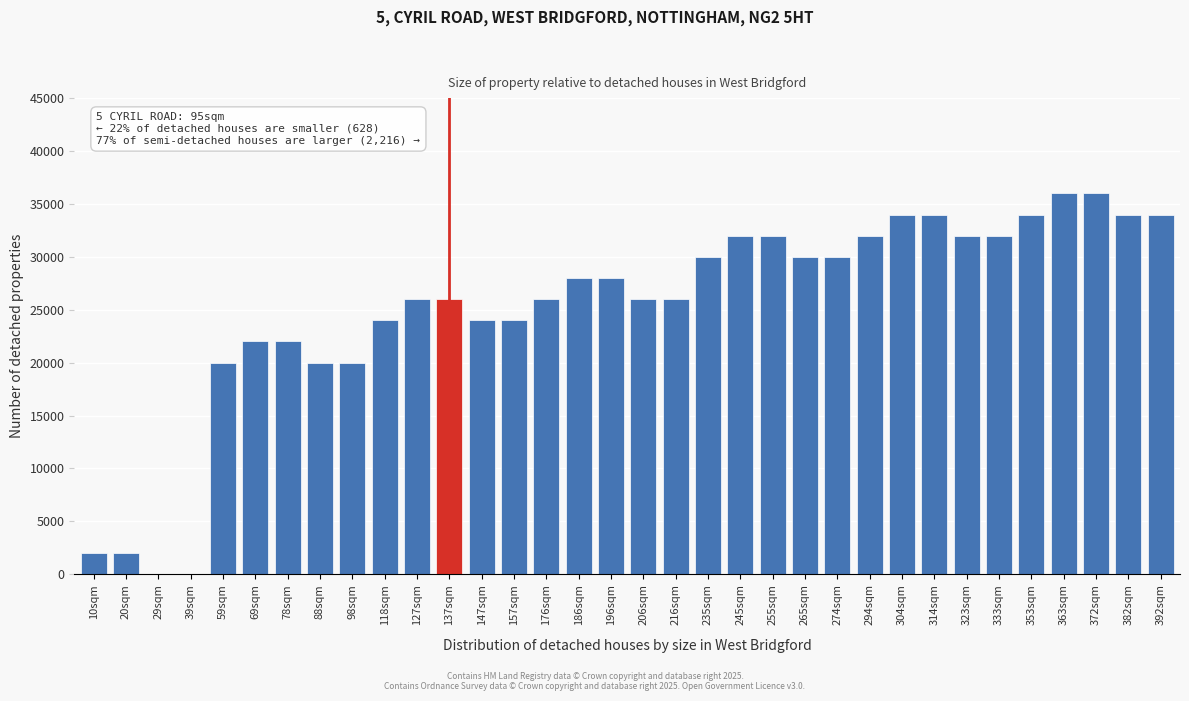

What is the maximum value shown in the chart?

36000